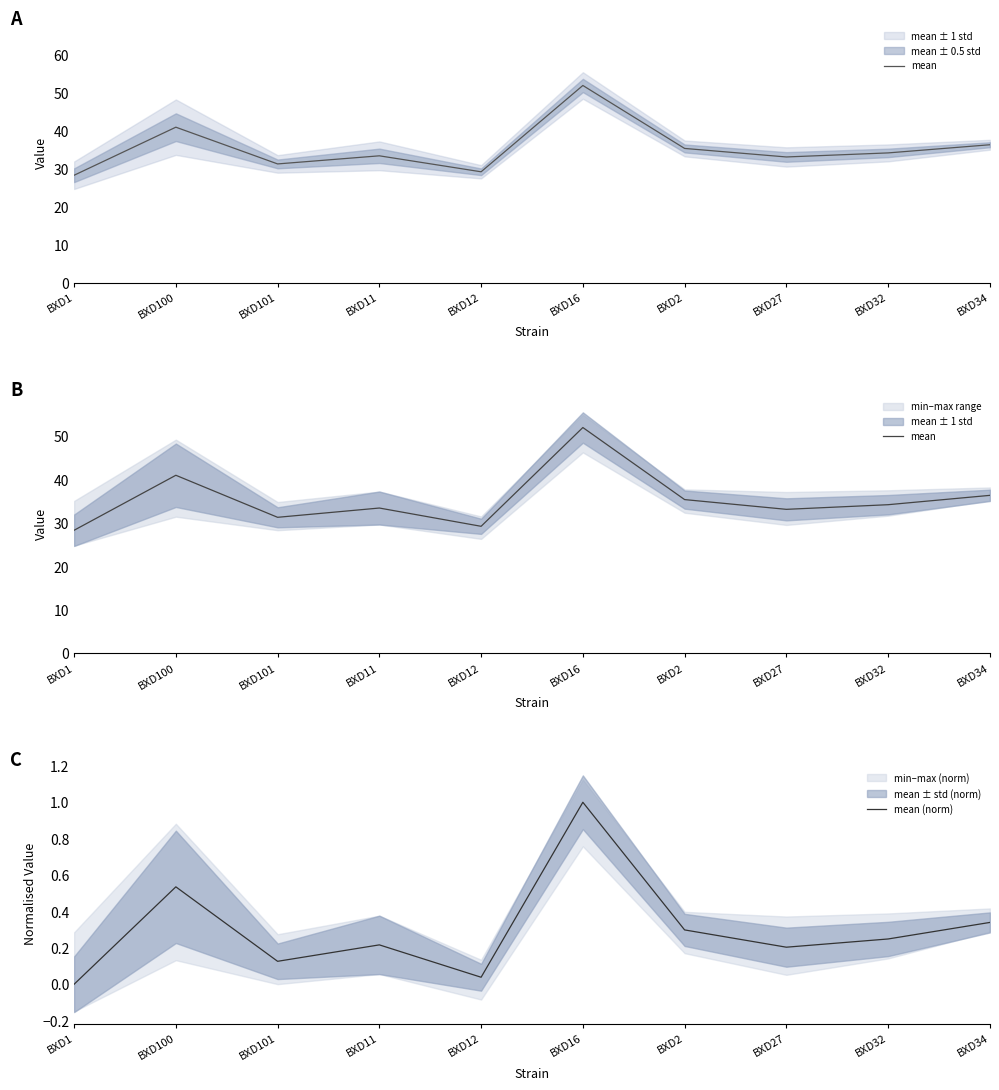

Between BXD2 and BXD34, which series saw the biggest shift?

mean